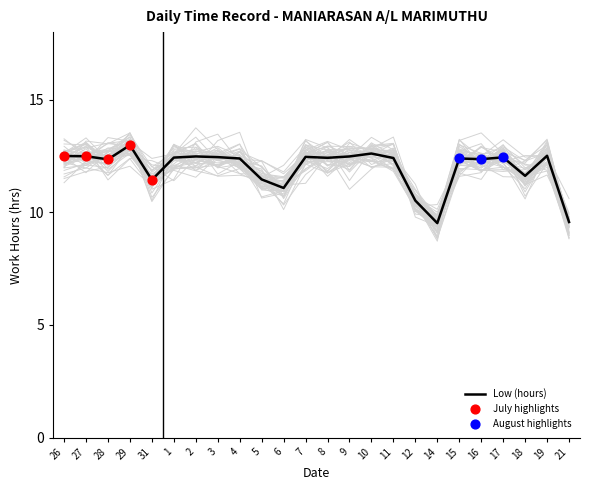

What is the change in value from 7 to 21?

-2.9